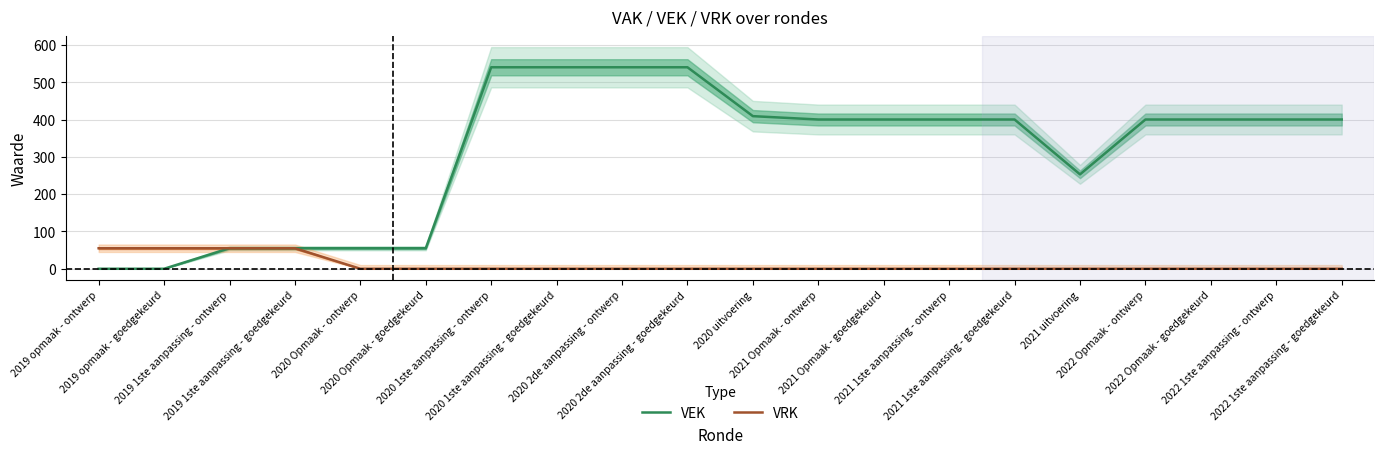

Is it true that VEK equals 235 at 2021 Opmaak - ontwerp?

False